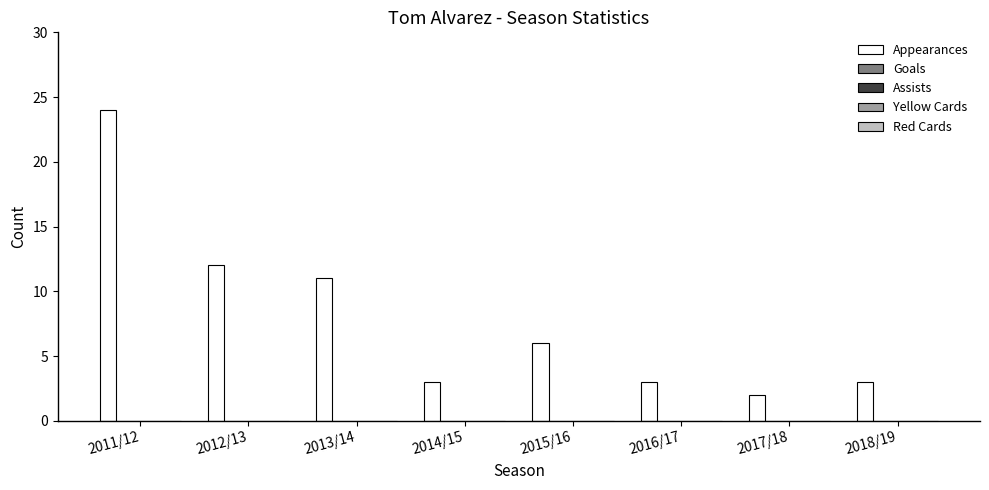

What is the maximum value shown in the chart?

24